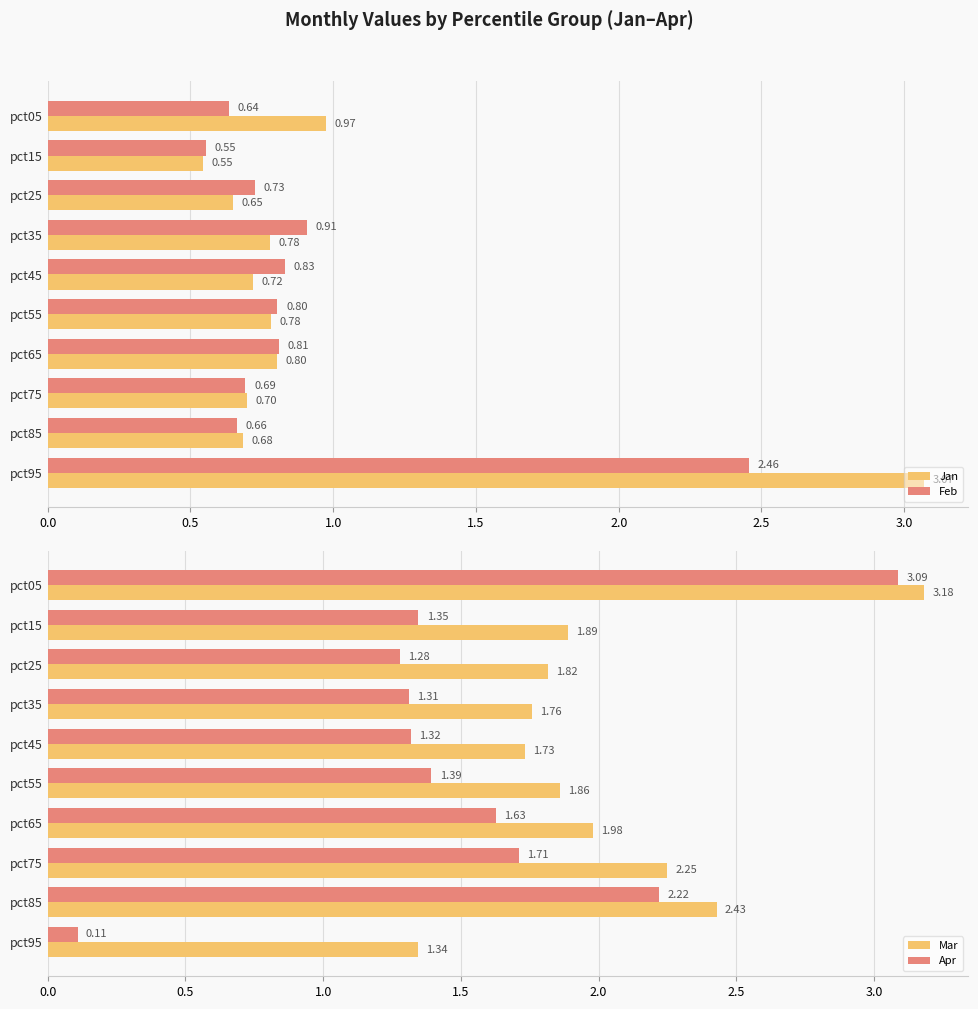

Rank the categories by Feb value from highest to lowest.

pct95, pct35, pct45, pct65, pct55, pct25, pct75, pct85, pct05, pct15